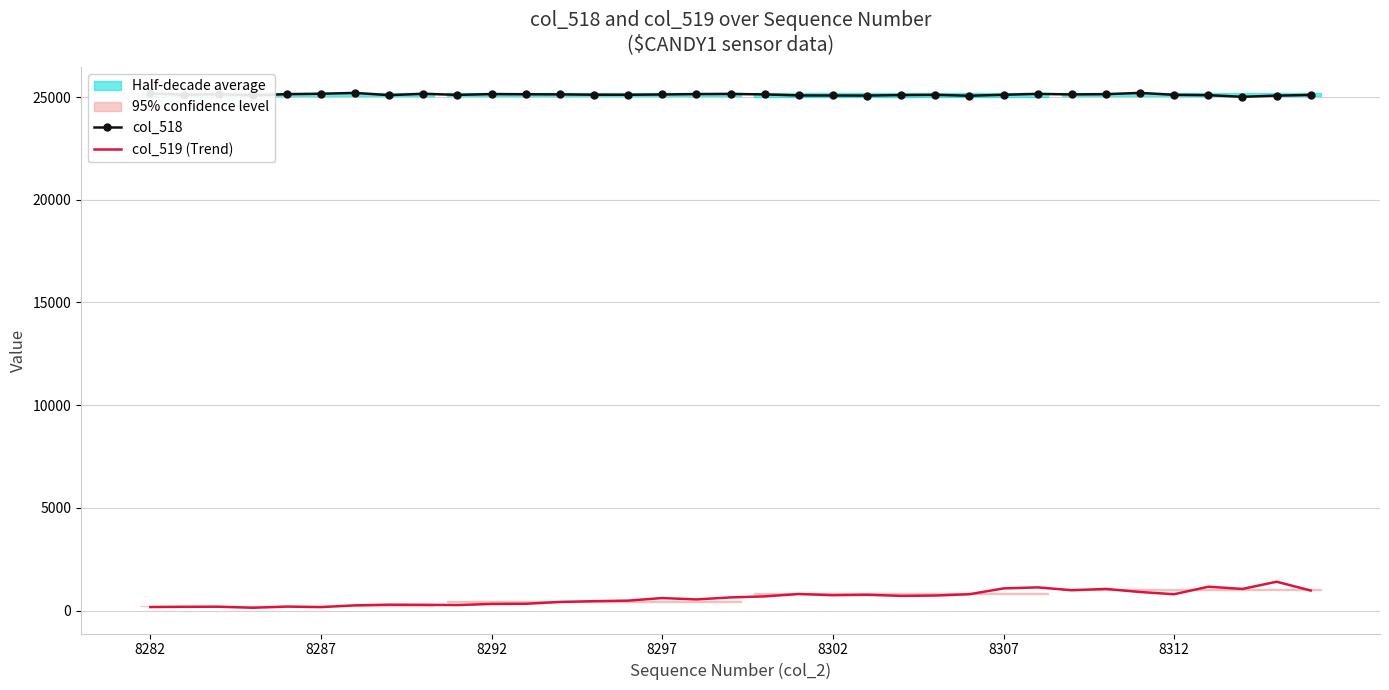

Where does the col_518 series first go above 25113?

8282